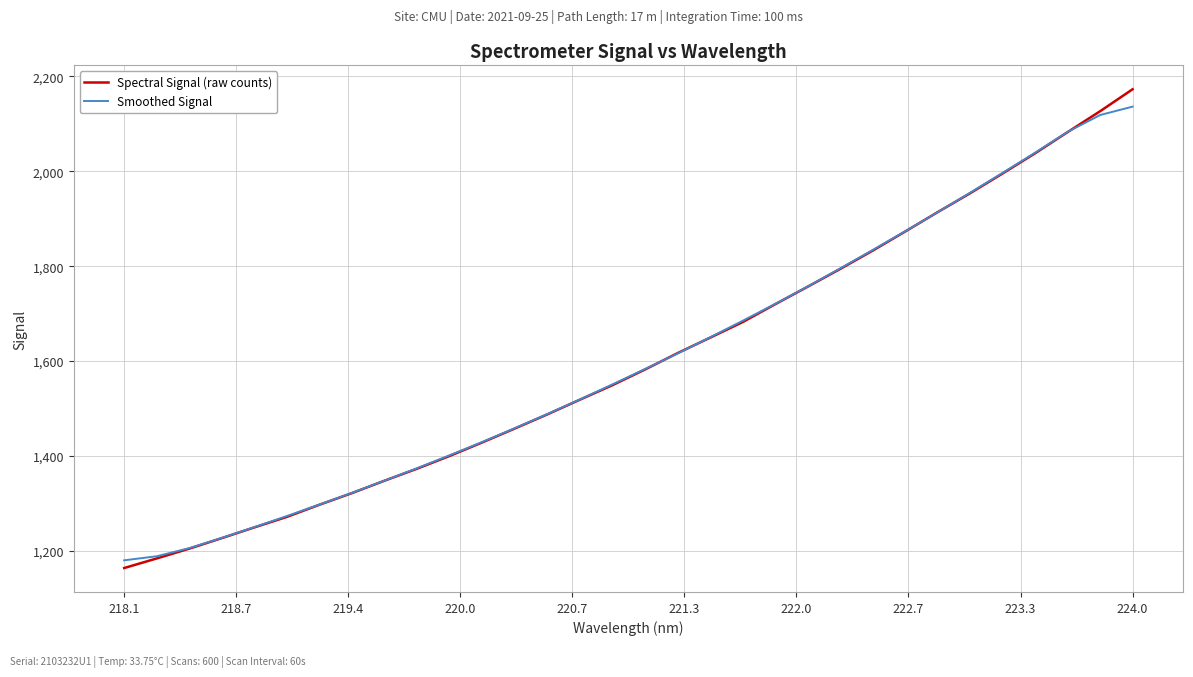

What is the minimum value shown in the chart?

1163.7